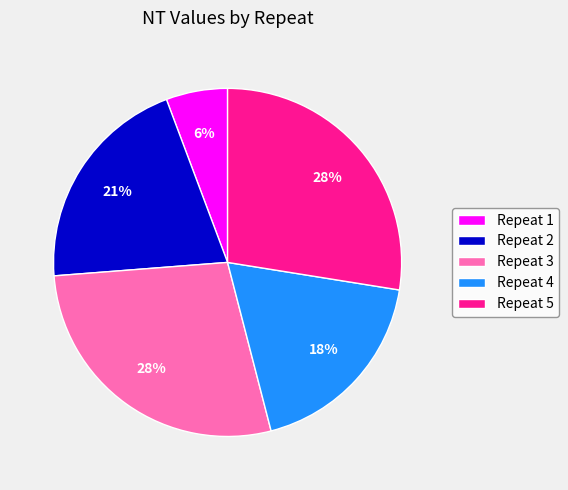

What percentage is the Repeat 5 slice, to the nearest percent?

28%